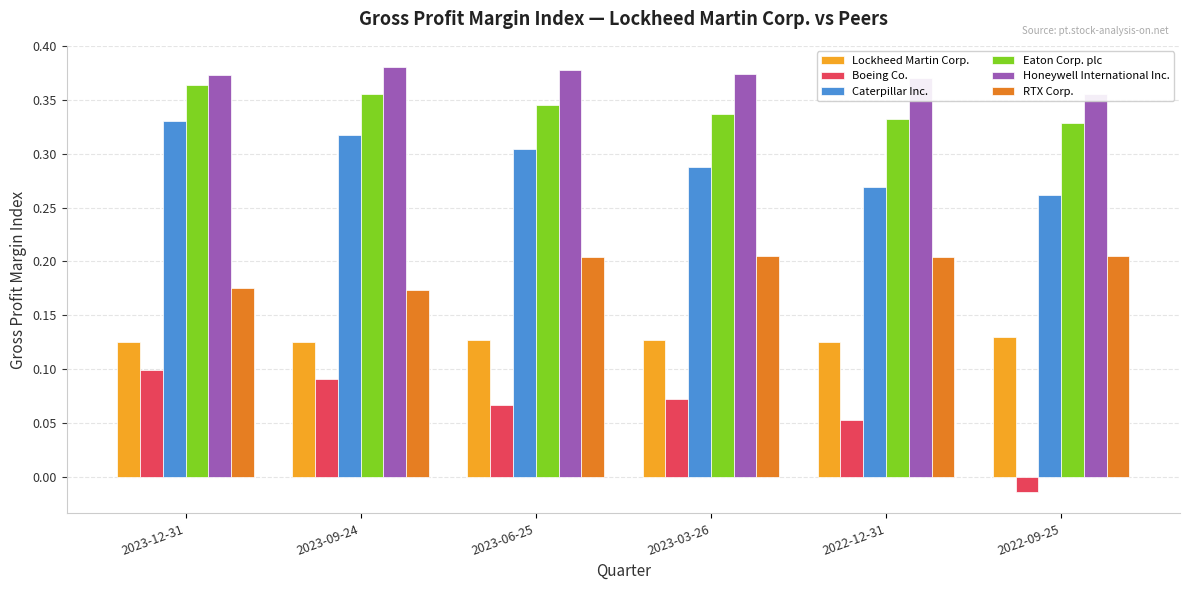

Between 2023-09-24 and 2023-12-31, which is larger?

2023-12-31